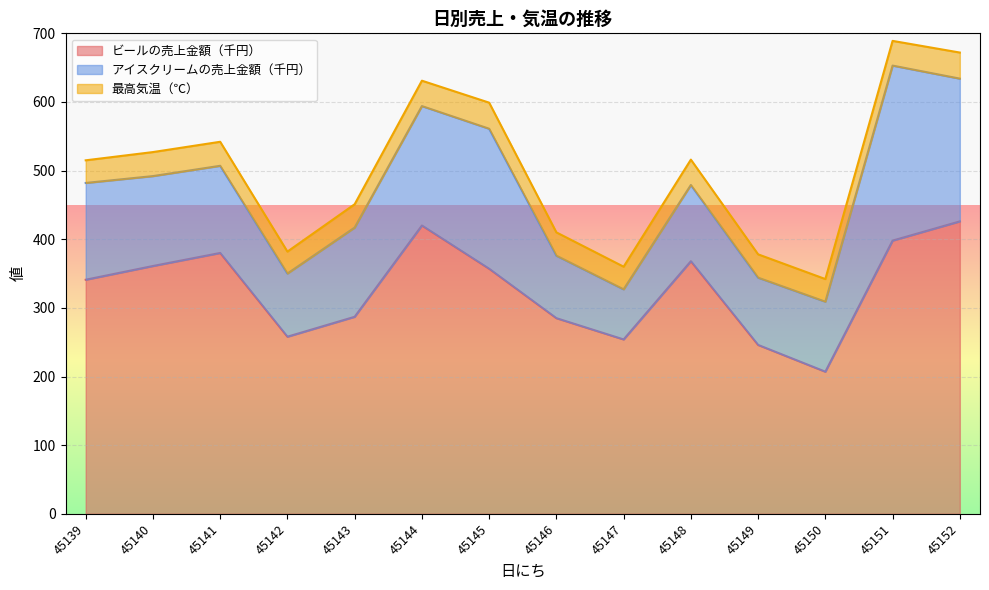

At which category does アイスクリームの売上金額（千円） reach its first local valley?

45142